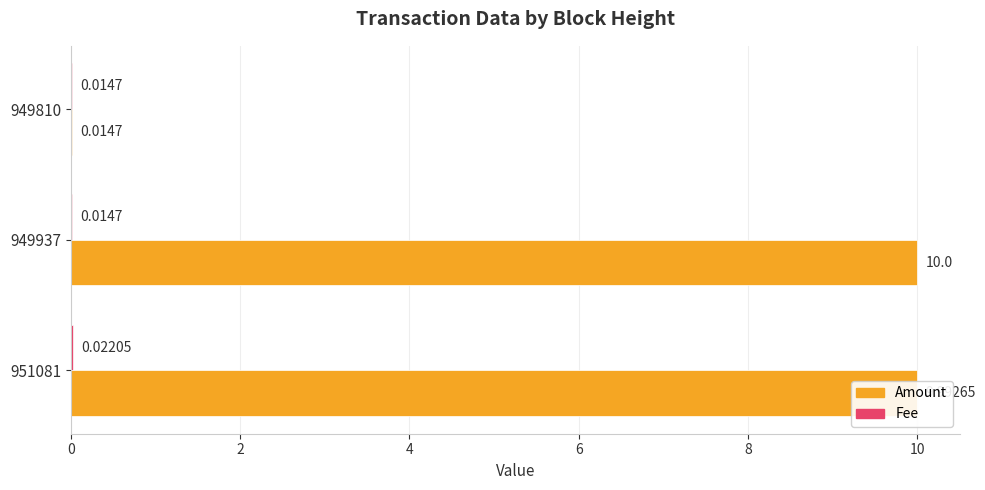

Which series has the largest total across all categories?

Amount